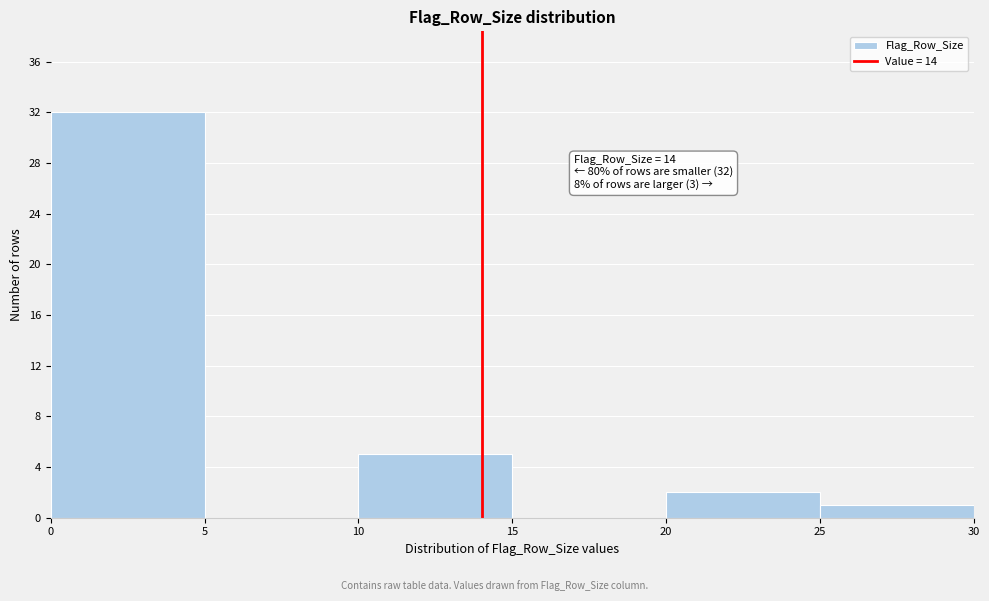

Which range on the x-axis has the tallest bar?

0 to 5